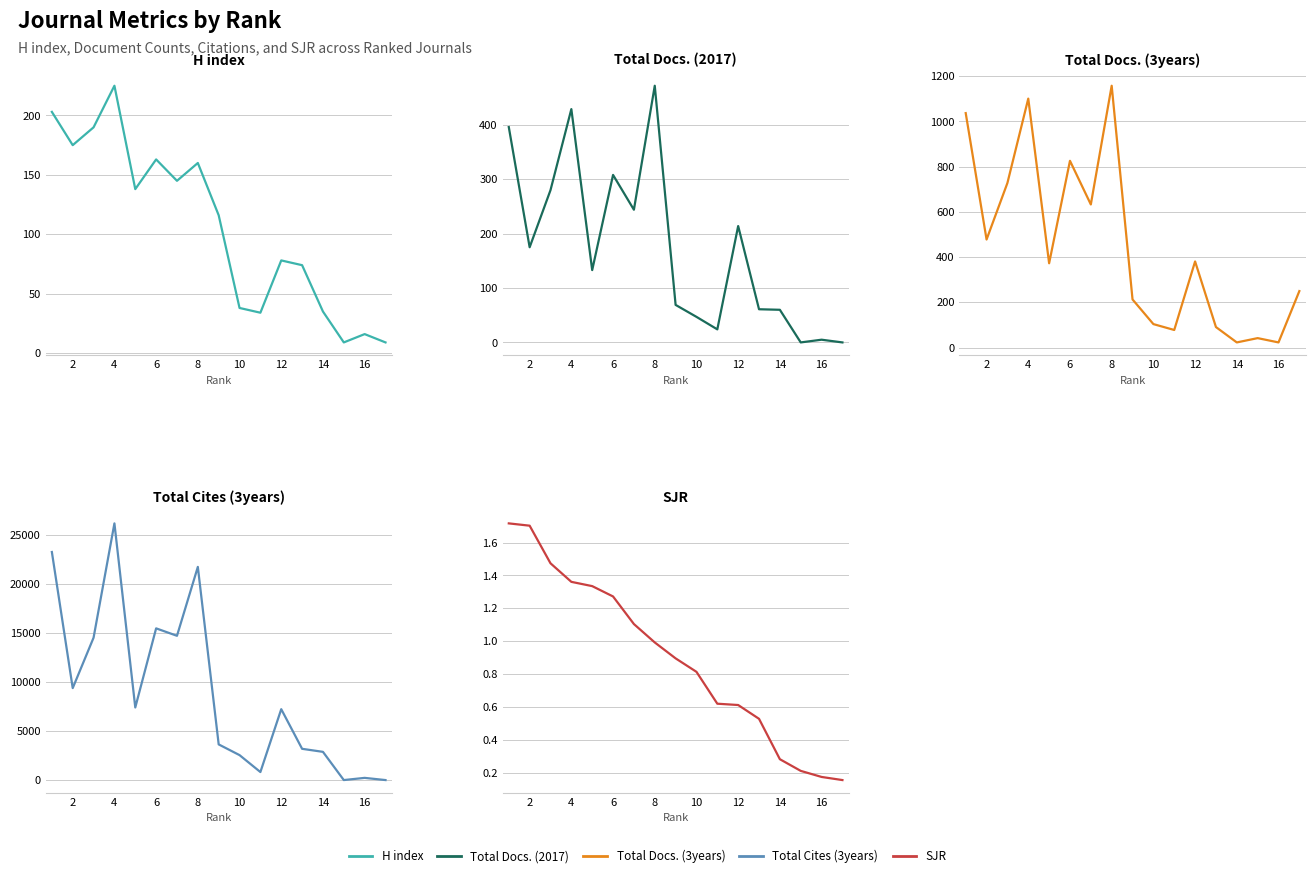

What are all the series names shown in the legend?

H index, Total Docs. (2017), Total Docs. (3years), Total Cites (3years), SJR